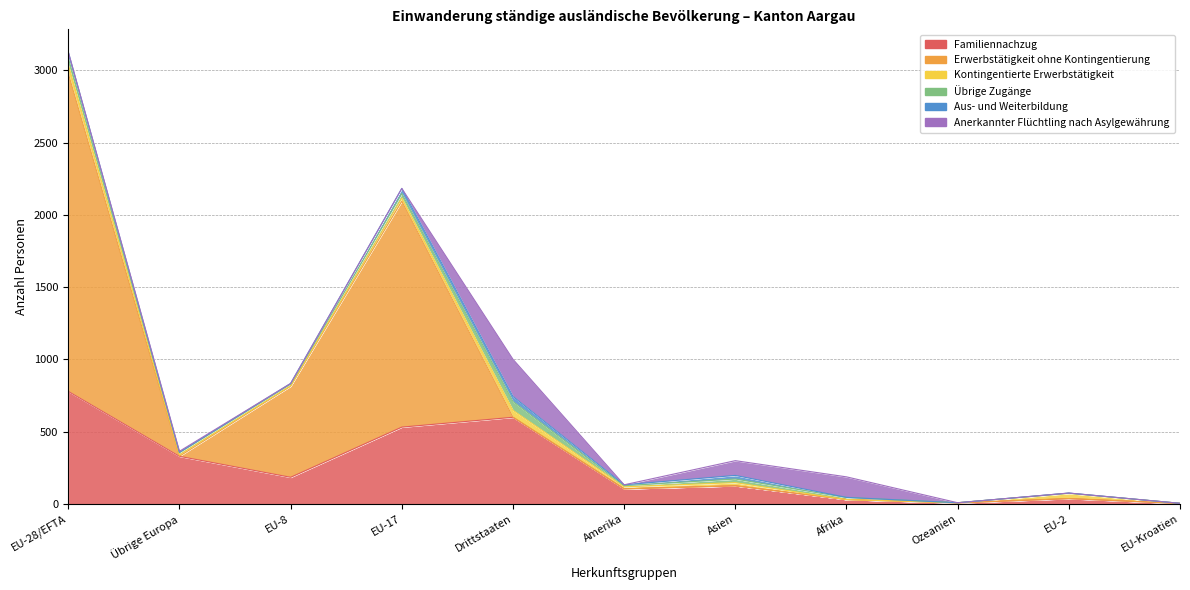

How many values in the Kontingentierte Erwerbstätigkeit series are below 14?

5